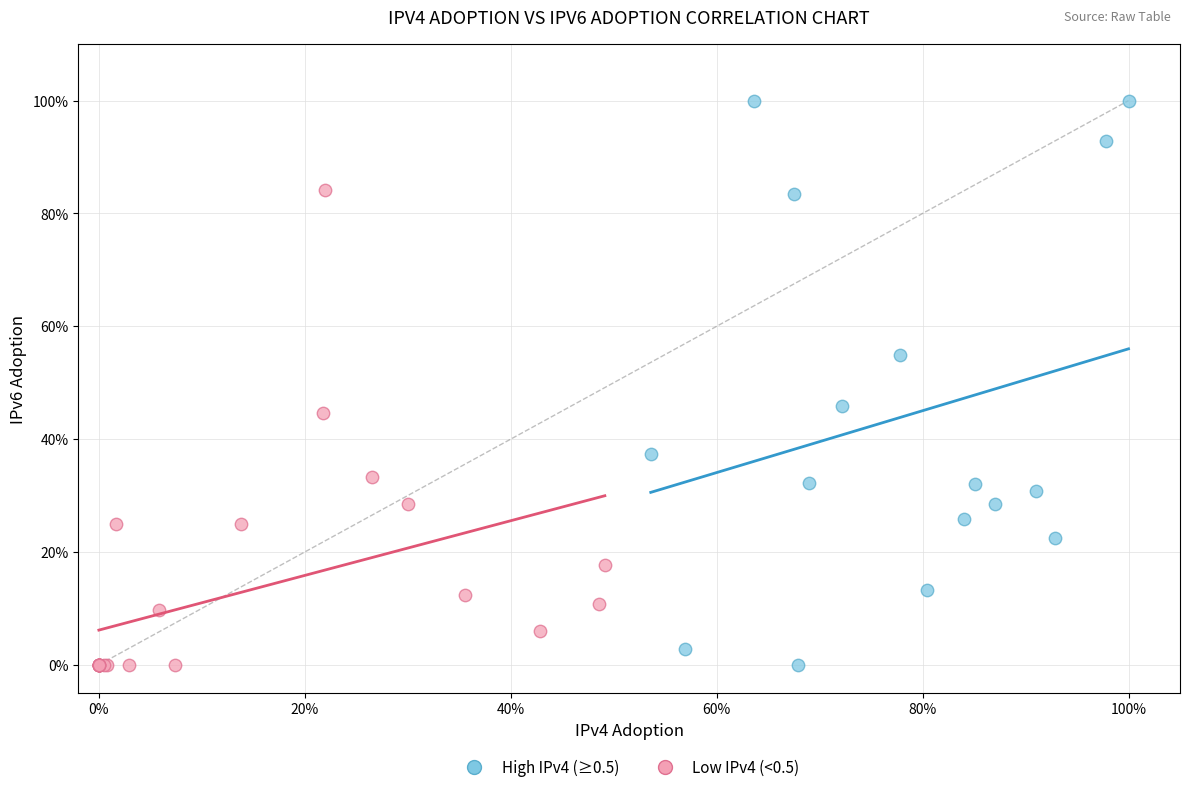

What are all the series names shown in the legend?

High IPv4 (≥0.5), Low IPv4 (<0.5)